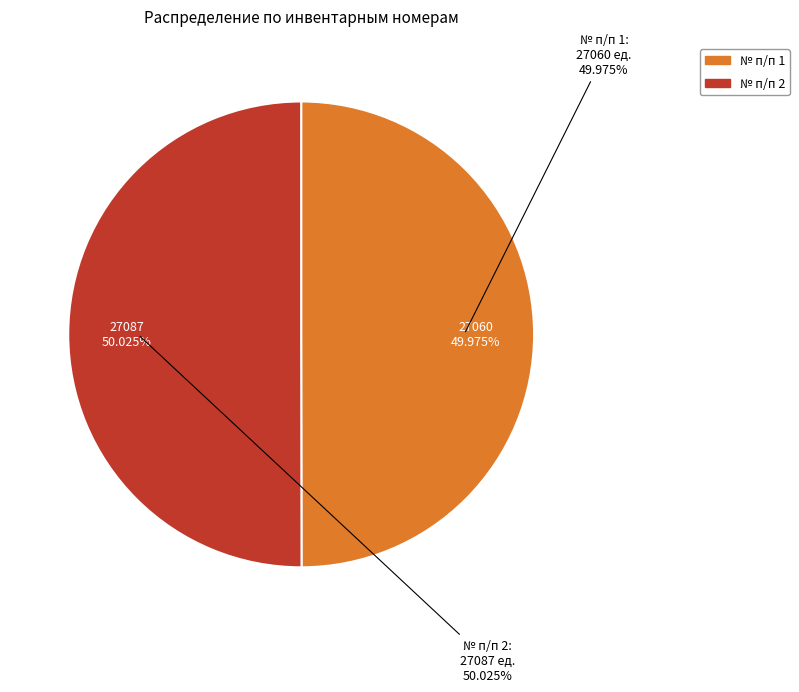

What is the total percentage of 1 and 2?

100.0%